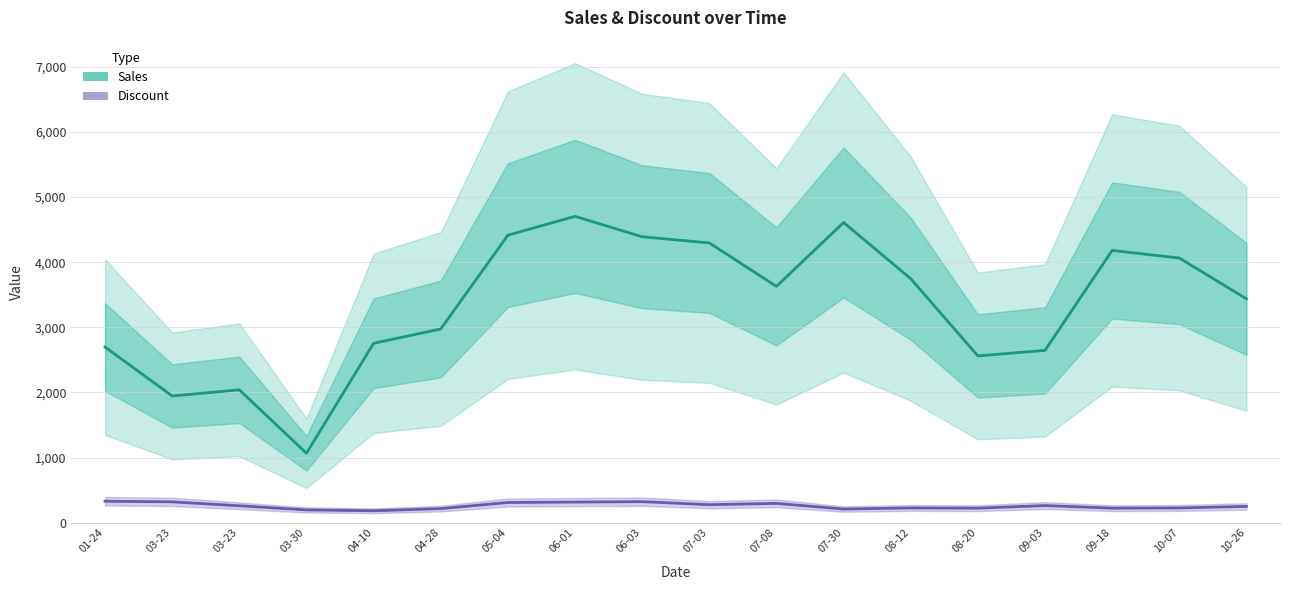

What is the total value across all series at 05-04?

4723.9